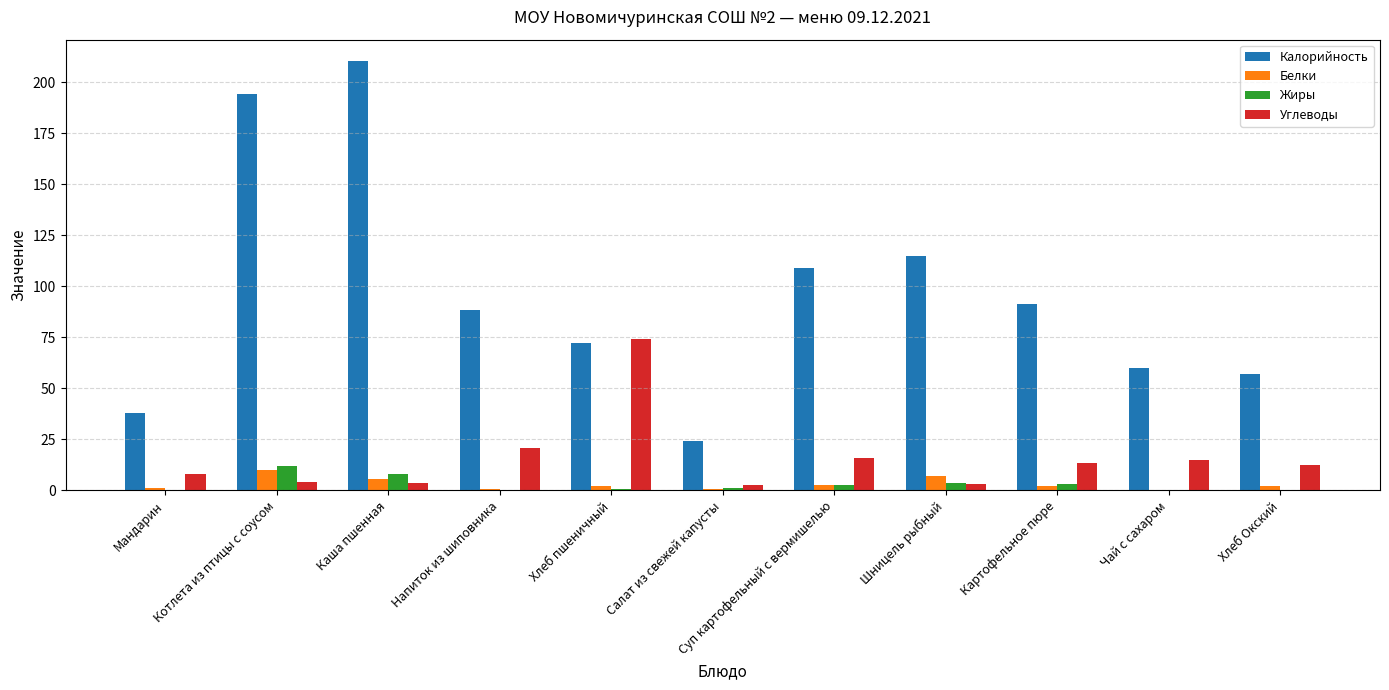

Which series has the largest total across all categories?

Калорийность